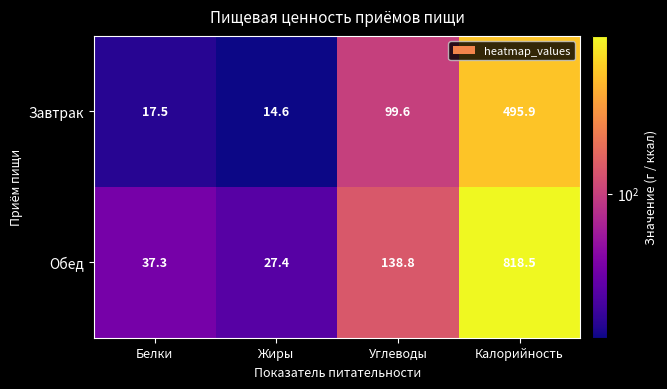

At which category is the sum across all series the highest?

Калорийность